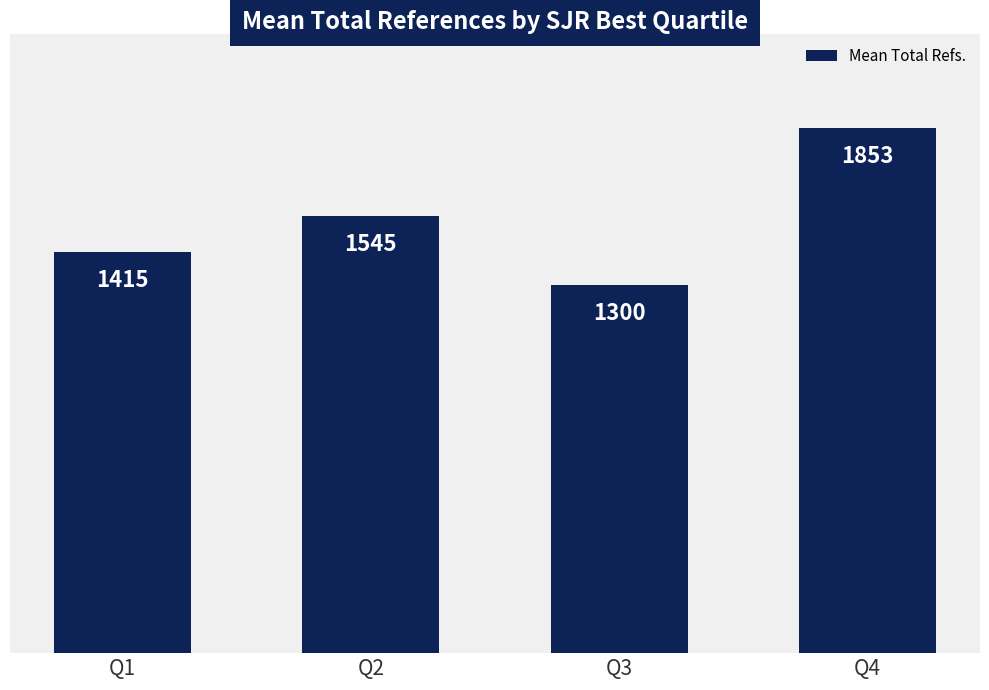

Is it true that the value at Q1 is 1415?

True